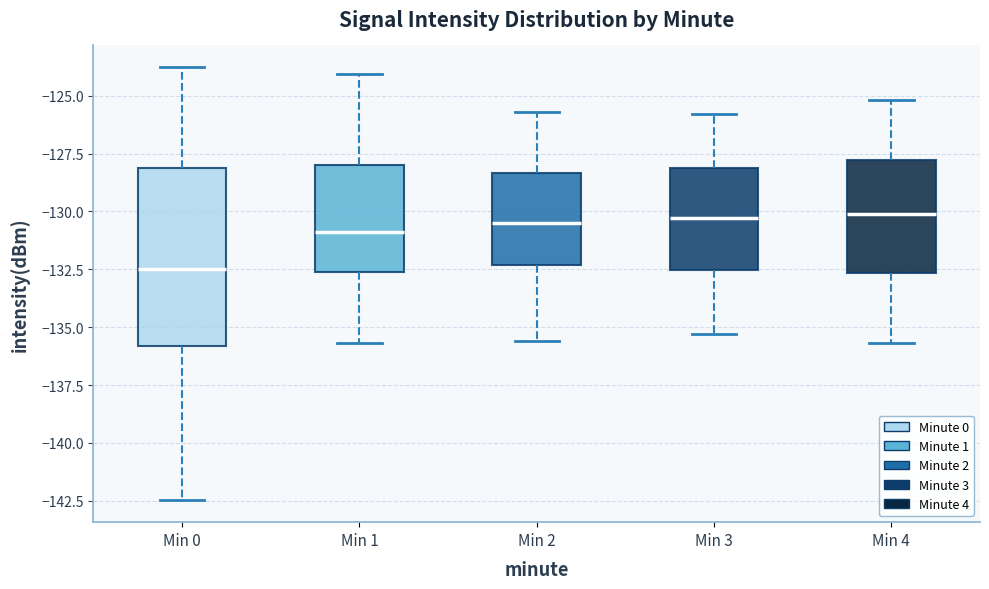

Reading left to right, transcribe this box plot: for each box, give where its median line is, the range the box spans, and where its two whiskers end, as read against the y-axis. The values are not printed on the chart, so give them approximately, as read against the axis.

Min 0: median -132.5, box -136.0 to -128.0, whiskers -142.5 to -124.0
Min 1: median -131.0, box -132.5 to -128.0, whiskers -135.5 to -124.0
Min 2: median -130.5, box -132.5 to -128.5, whiskers -135.5 to -125.5
Min 3: median -130.5, box -132.5 to -128.0, whiskers -135.5 to -126.0
Min 4: median -130.0, box -132.5 to -128.0, whiskers -135.5 to -125.0